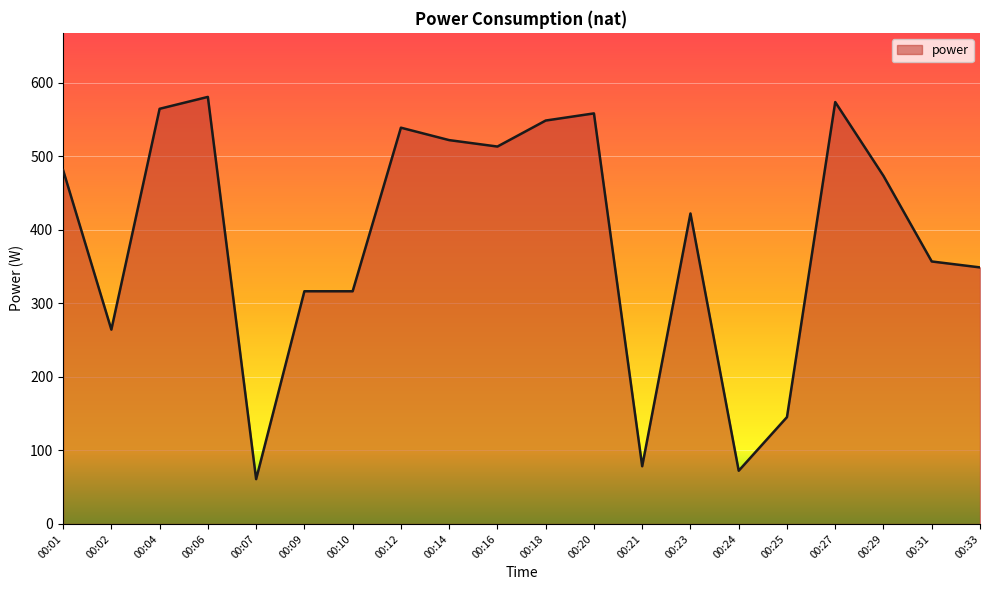

What is the maximum value shown in the chart?

580.9